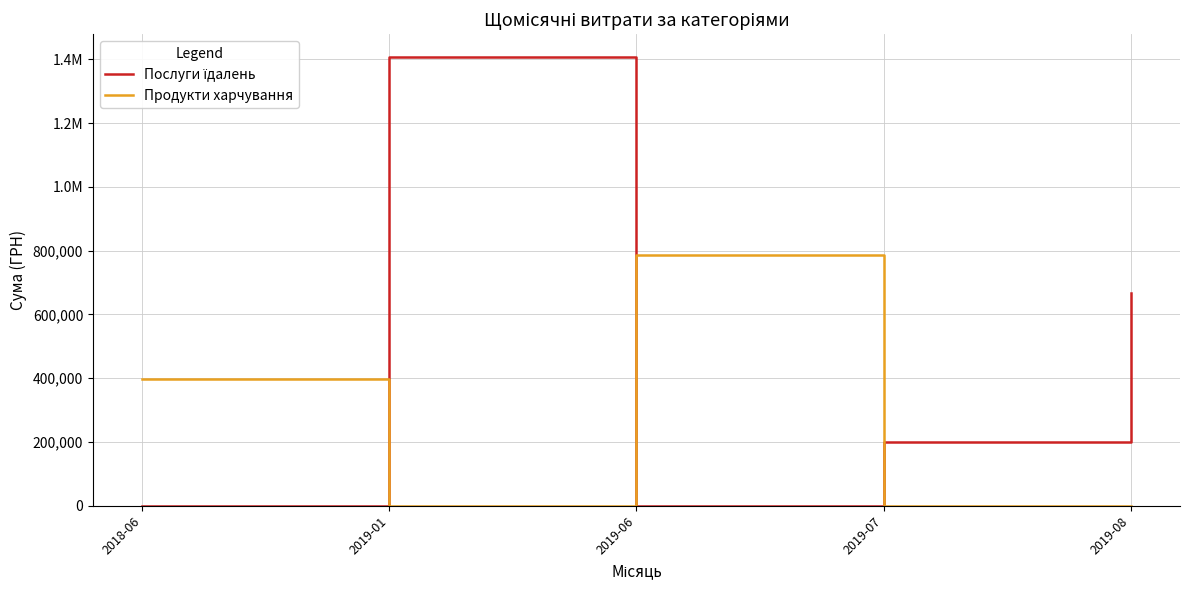

Which label corresponds to the largest value in the chart?

2019-01